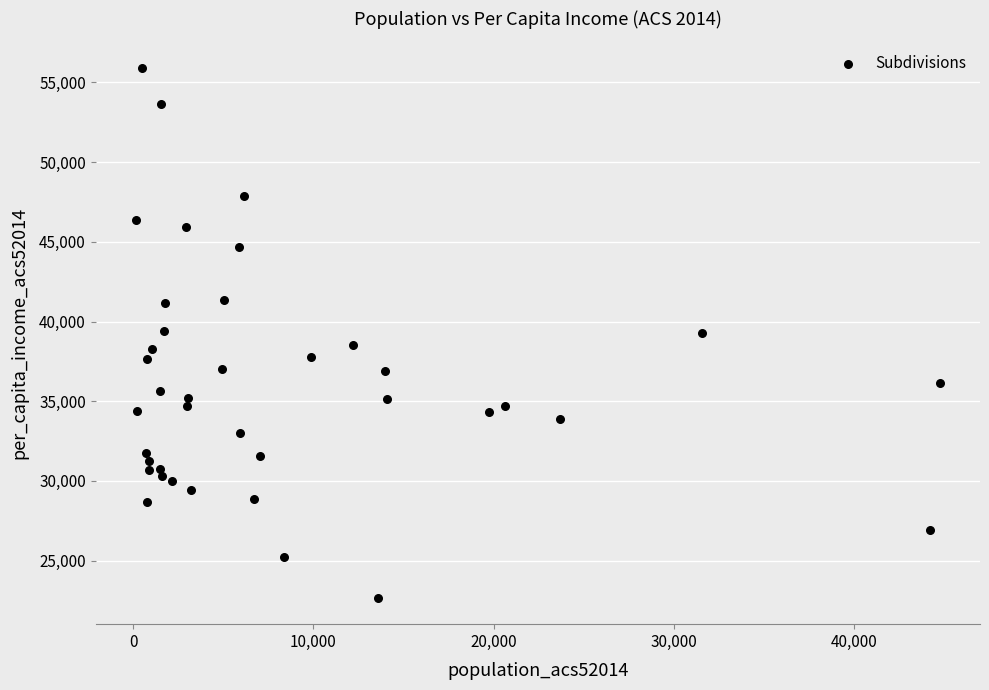

What is the range of Y values (max minus min)?

33245